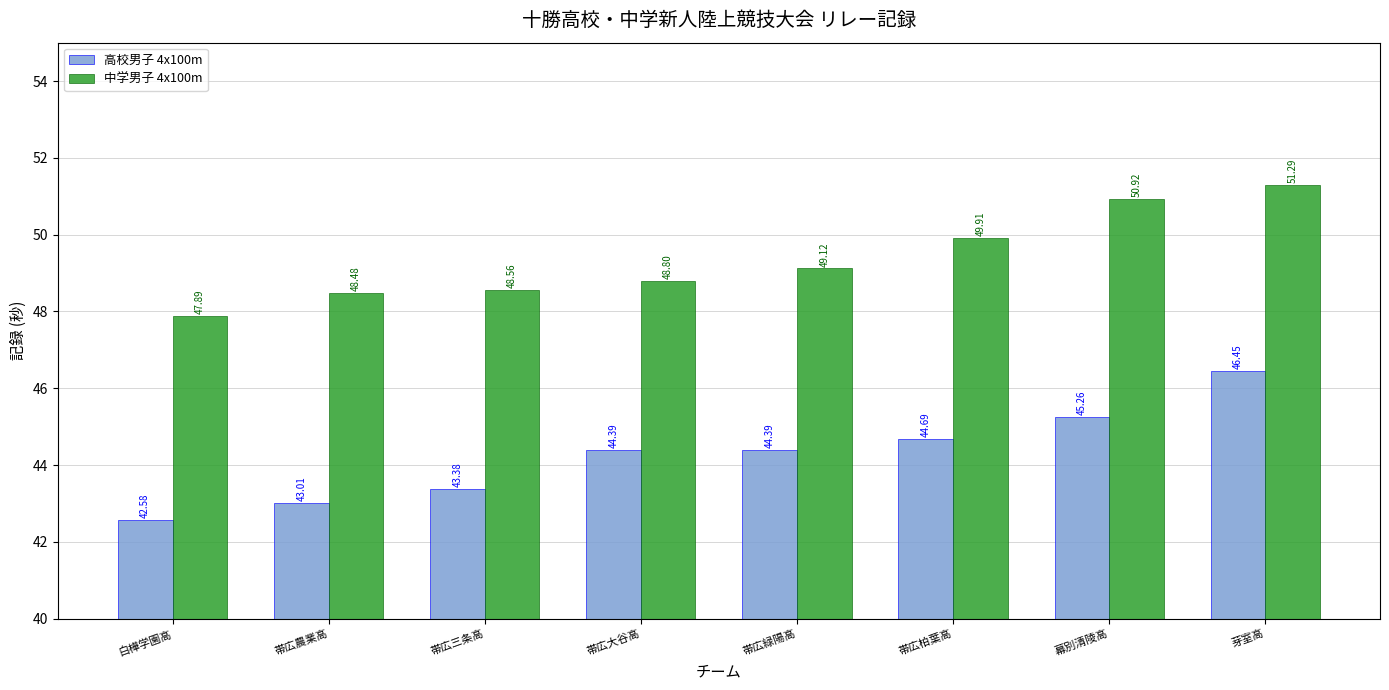

What is the difference between the highest and lowest values at 幕別清陵高?

5.7